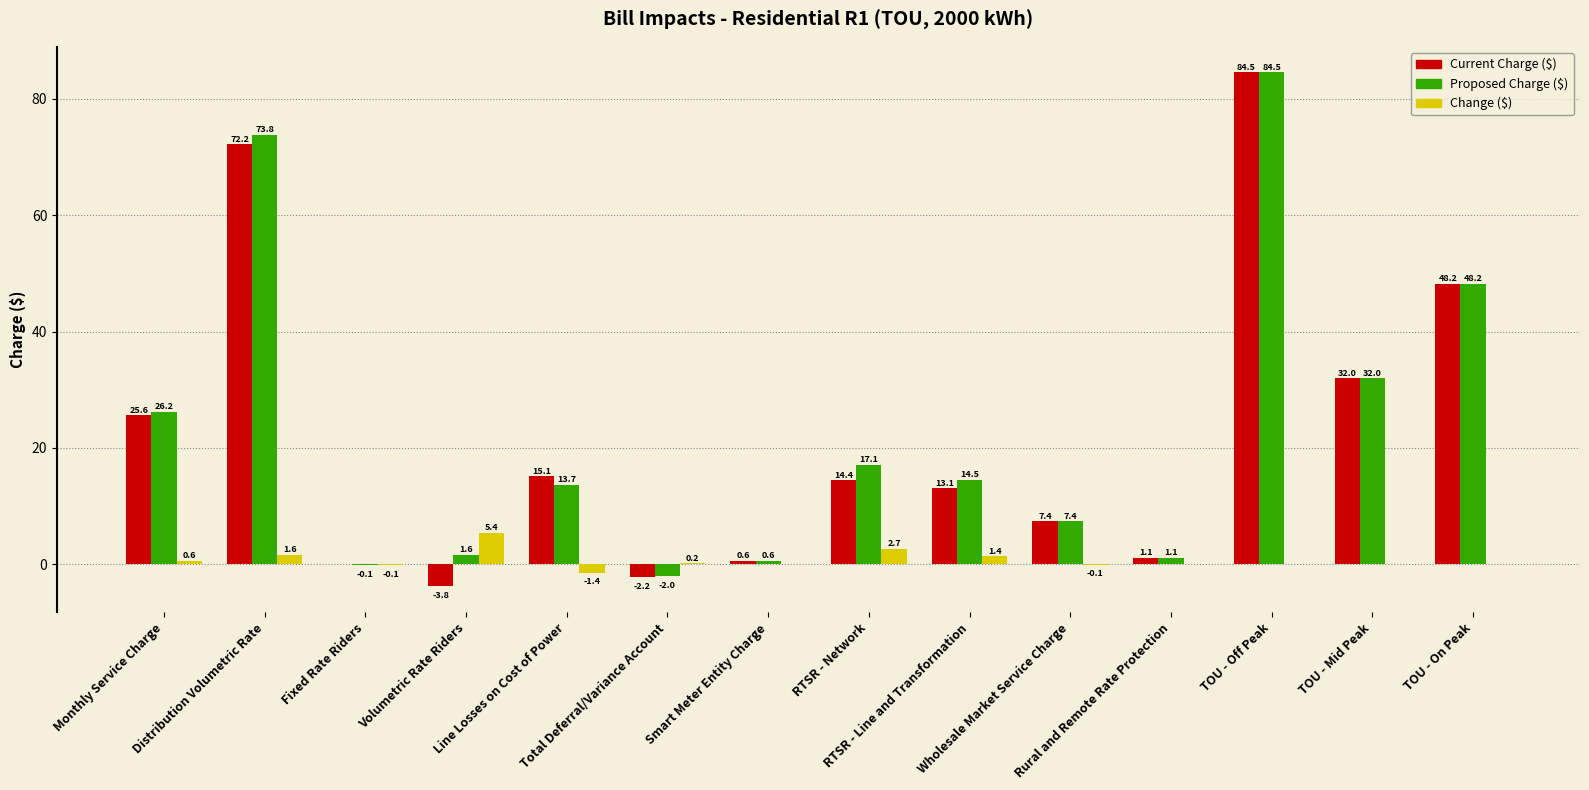

Is it true that Current Charge ($) equals 21.7 at RTSR - Network?

False